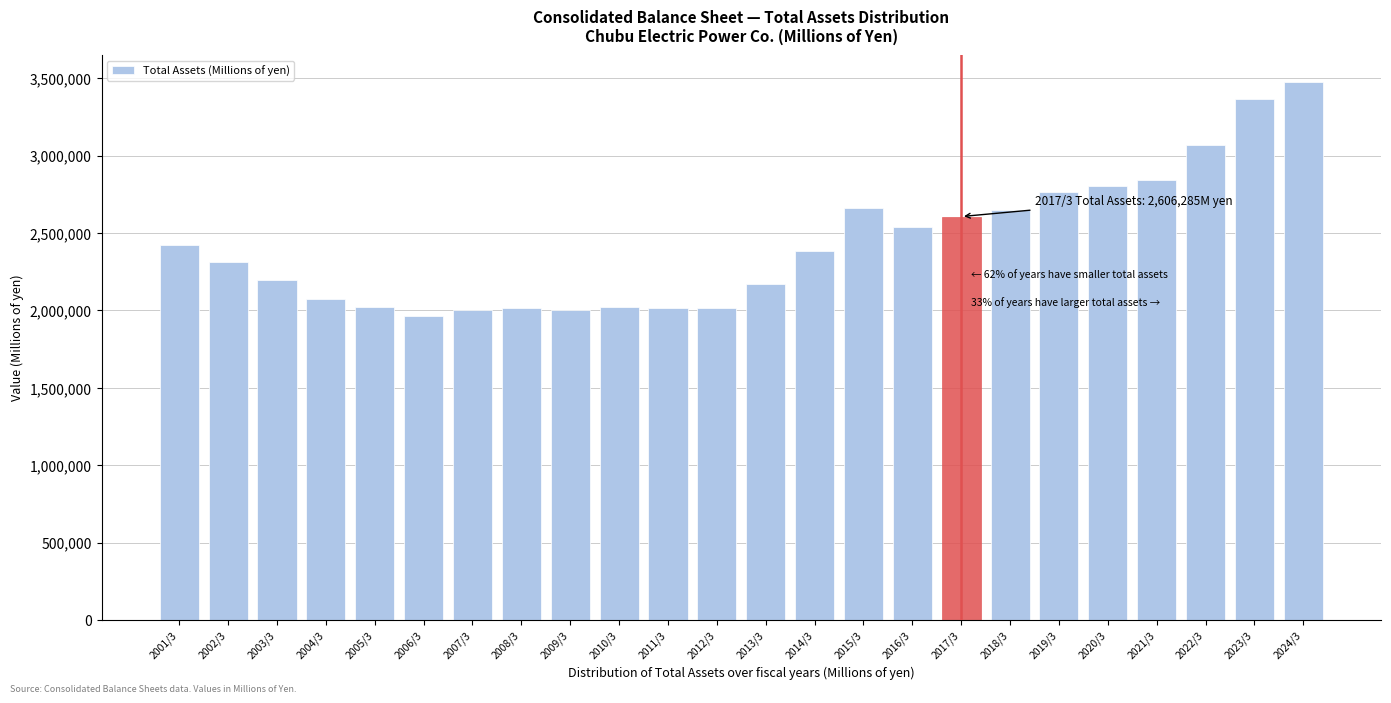

Which label corresponds to the largest value in the chart?

2024/3